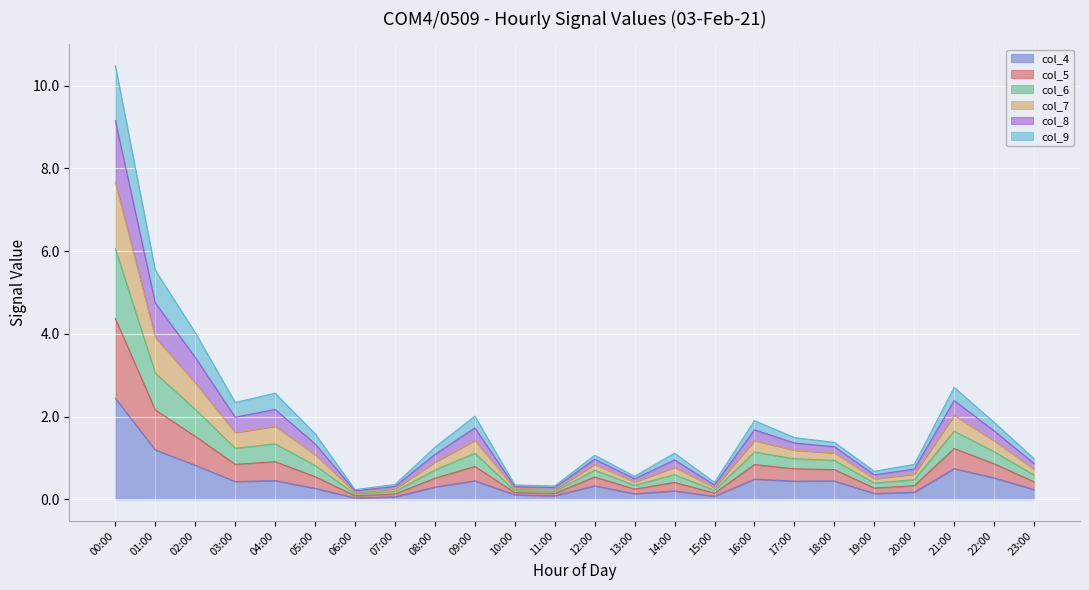

At which category is the sum across all series the highest?

00:00